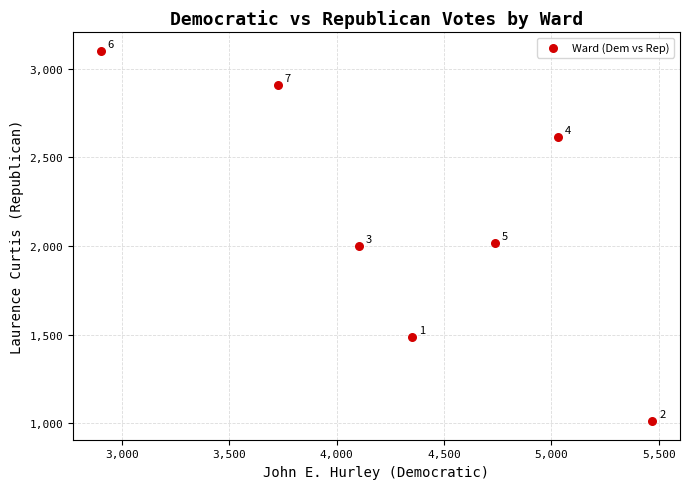

What is the range of X values (max minus min)?

2568